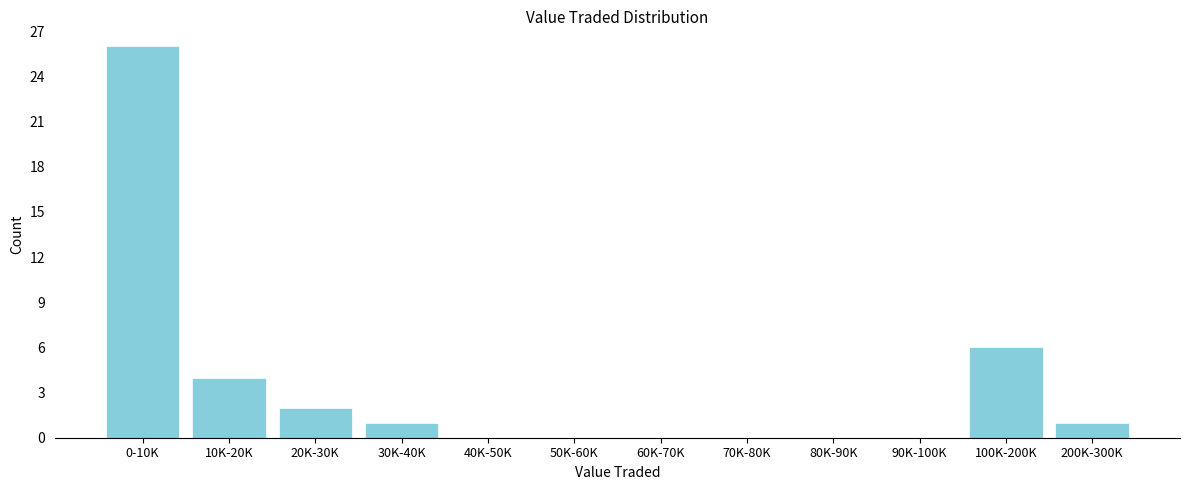

Reading left to right, what are all the values shown in this chart?

0-10K=26	10K-20K=4	20K-30K=2	30K-40K=1	40K-50K=0	50K-60K=0	60K-70K=0	70K-80K=0	80K-90K=0	90K-100K=0	100K-200K=6	200K-300K=1